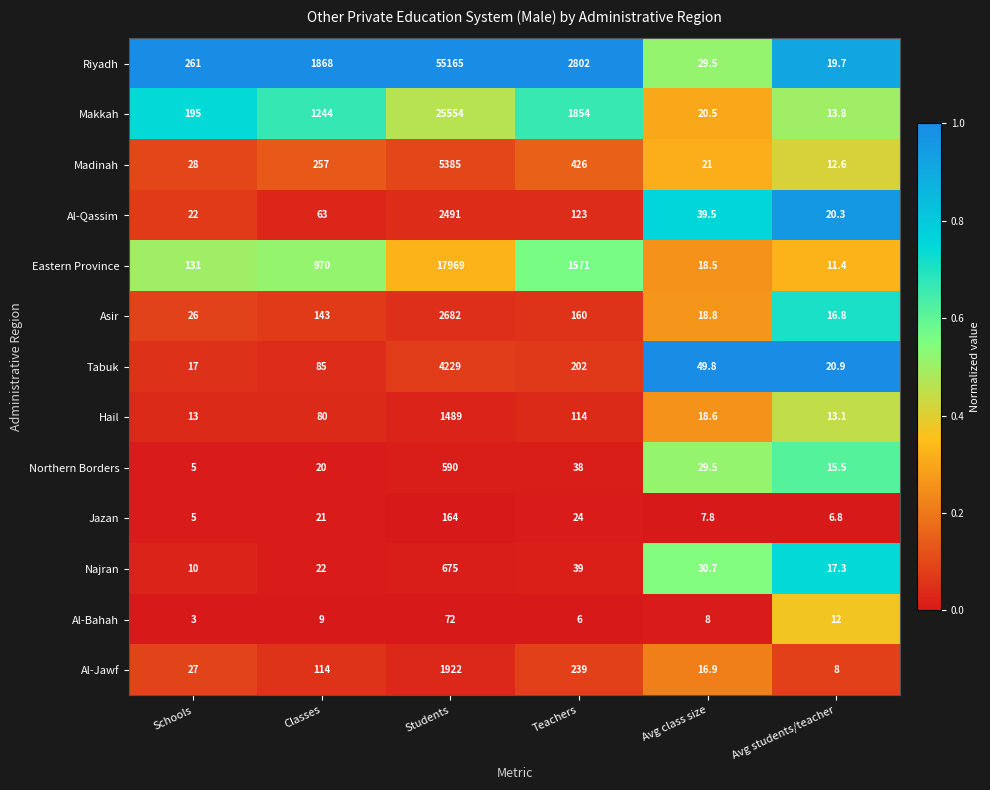

What is the total value across all series at Schools?

743.0